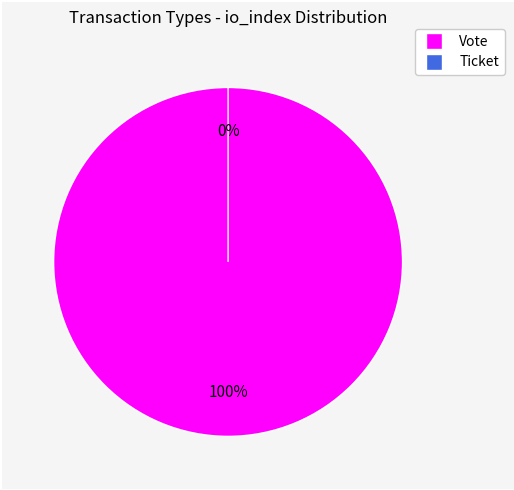

To the nearest percent, what is the difference between the Vote and Ticket slice percentages?

100%